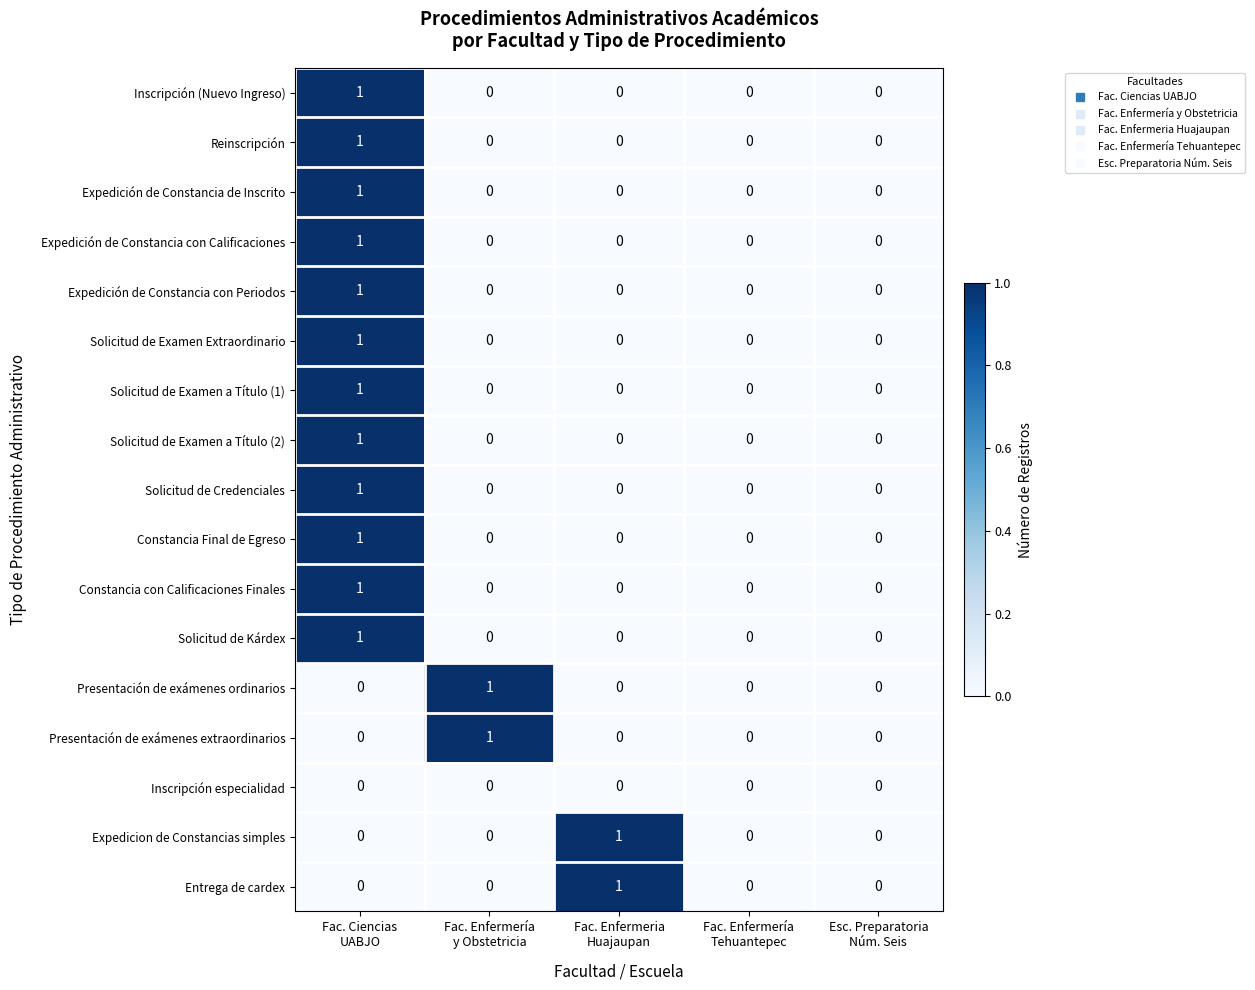

How many Entrega de cardex values are between 0 and 1?

5